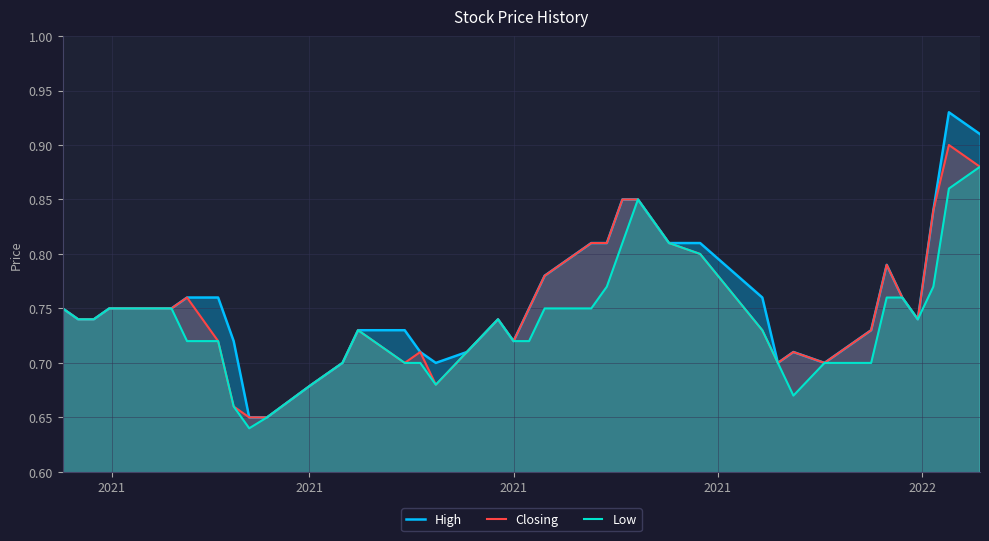

Which series has the largest range (max minus min)?

High